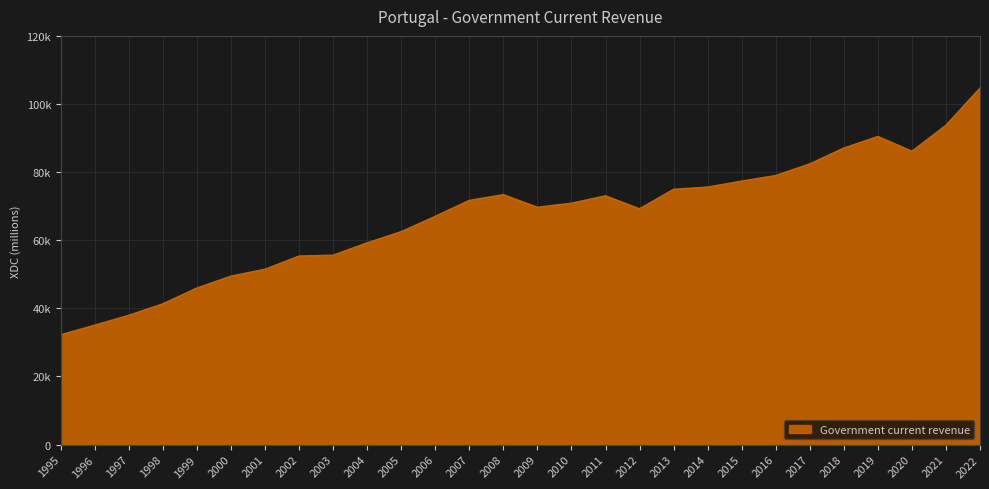

Where is the data nearest to the value 68419?

2012